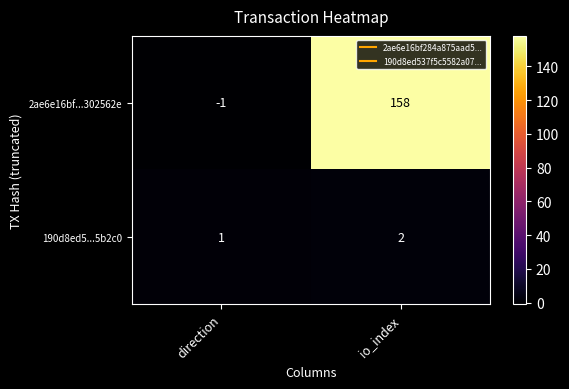

Is it true that 2ae6e16bf...302562e equals 0 at direction?

False